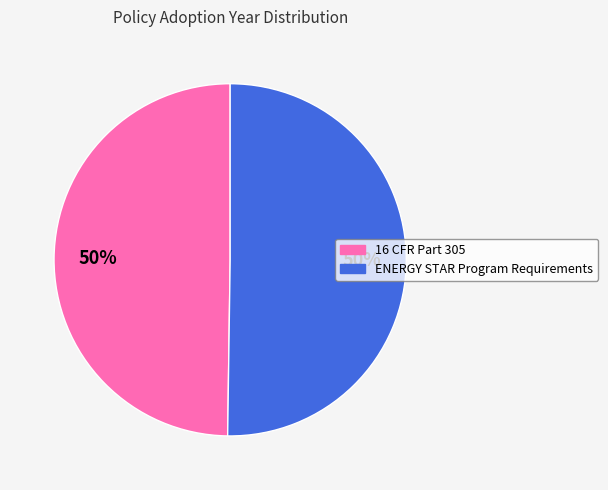

Is it true that ENERGY STAR Program Requirements is 50% of the pie?

True